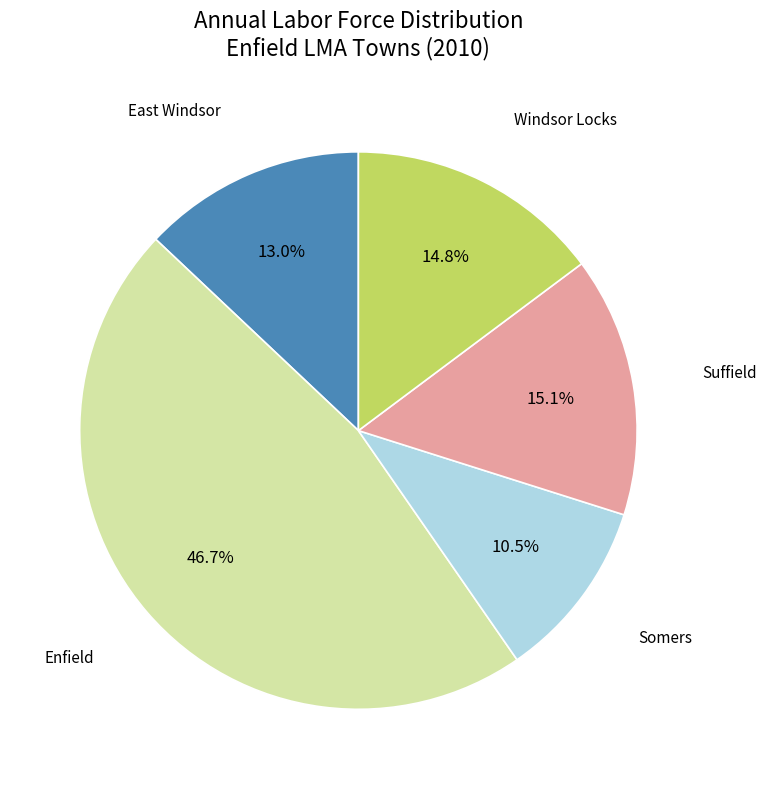

Is there any slice that represents more than half of the pie?

No